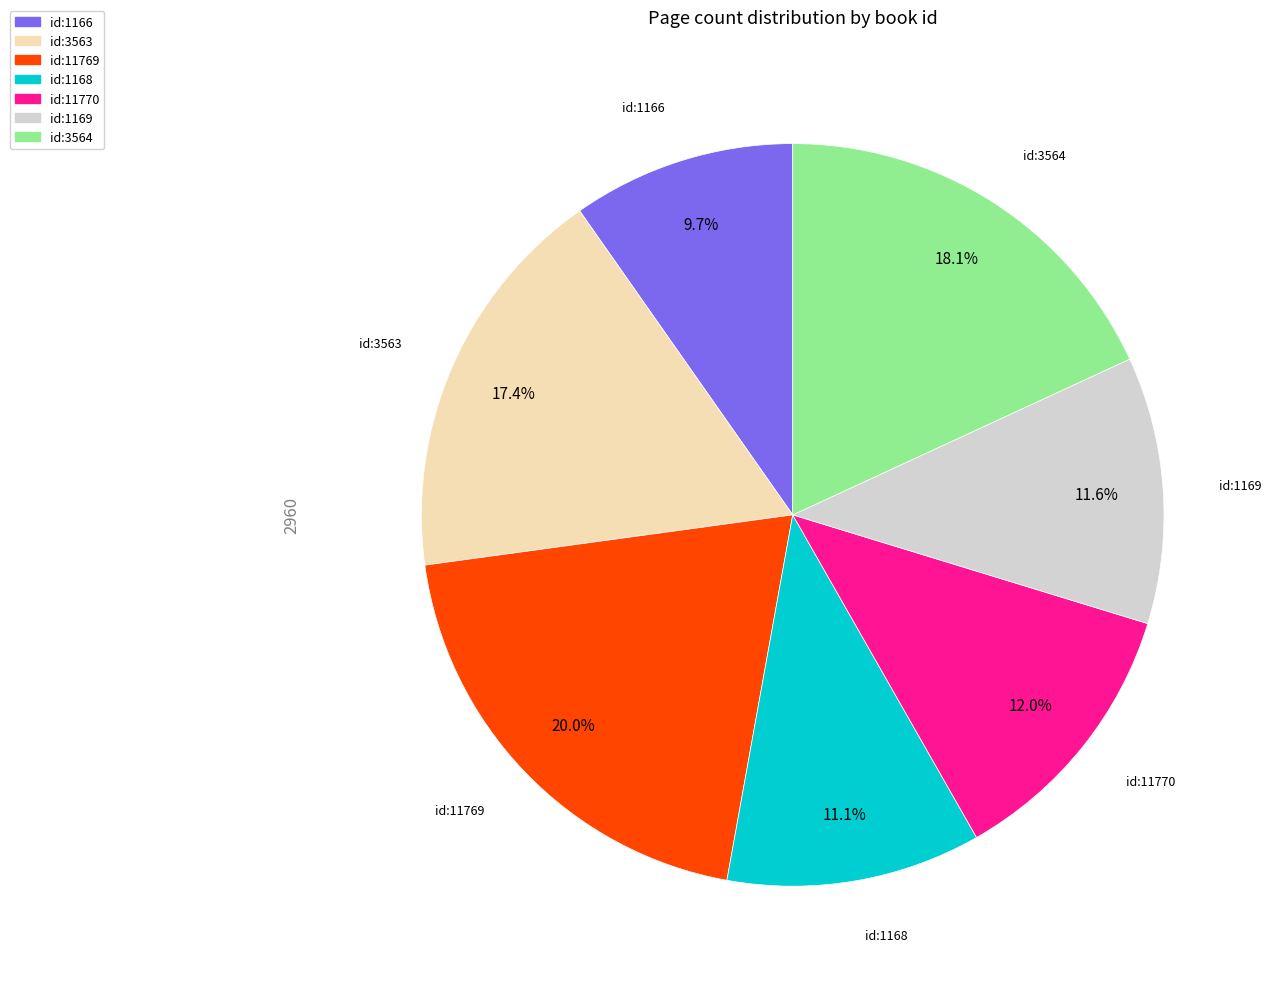

Combined, do id:1168 and id:11769 account for over 50%?

No